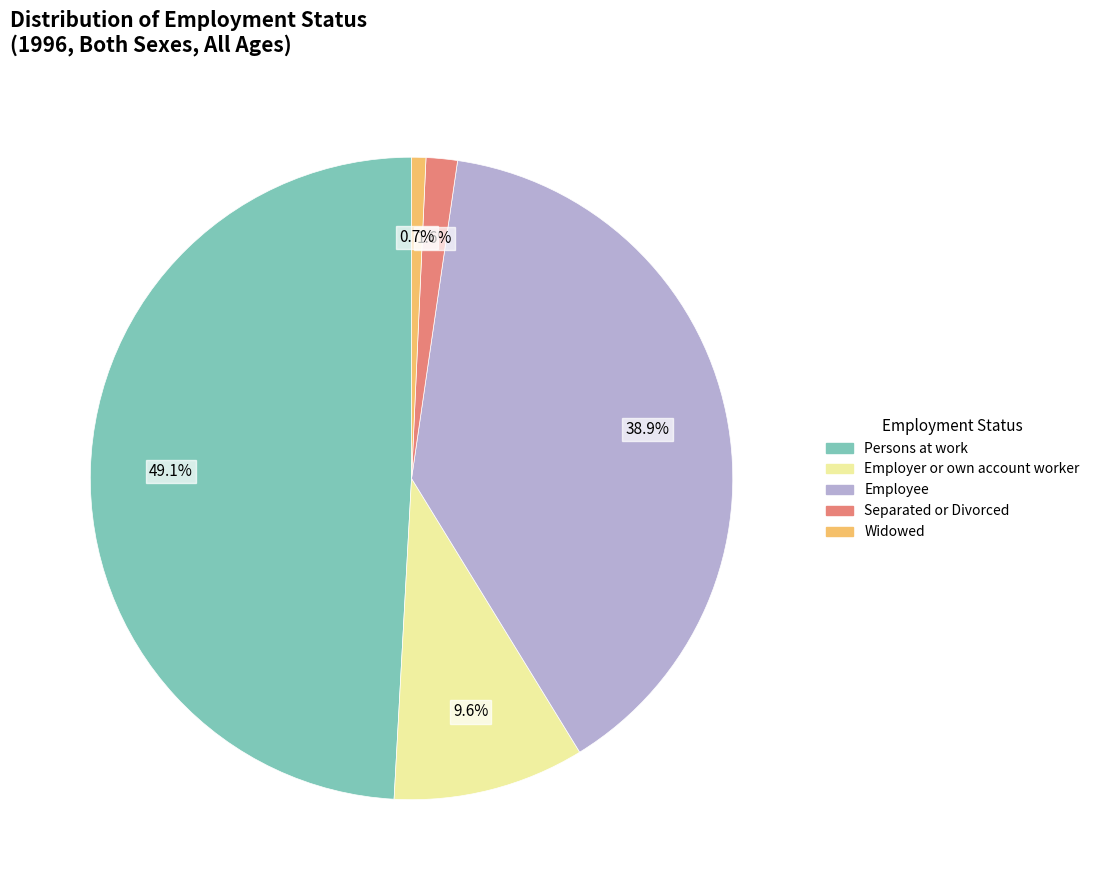

What portion of the pie excludes Employer or own account worker?

90.4%